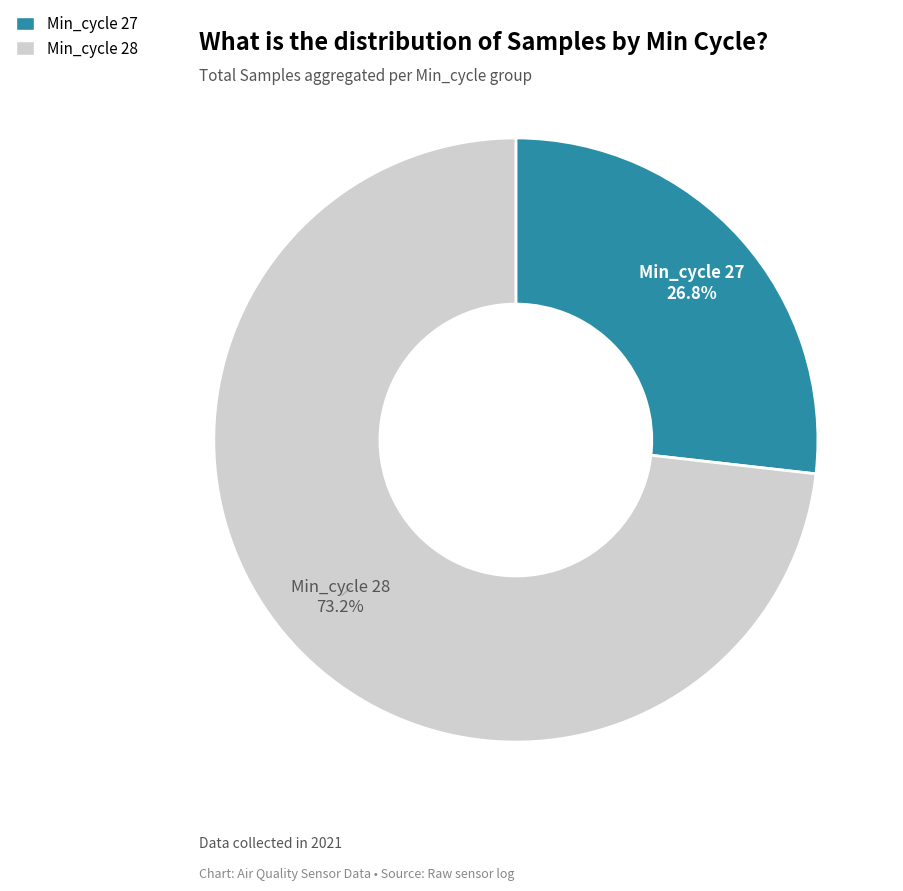

Is there any slice that represents more than half of the pie?

Yes